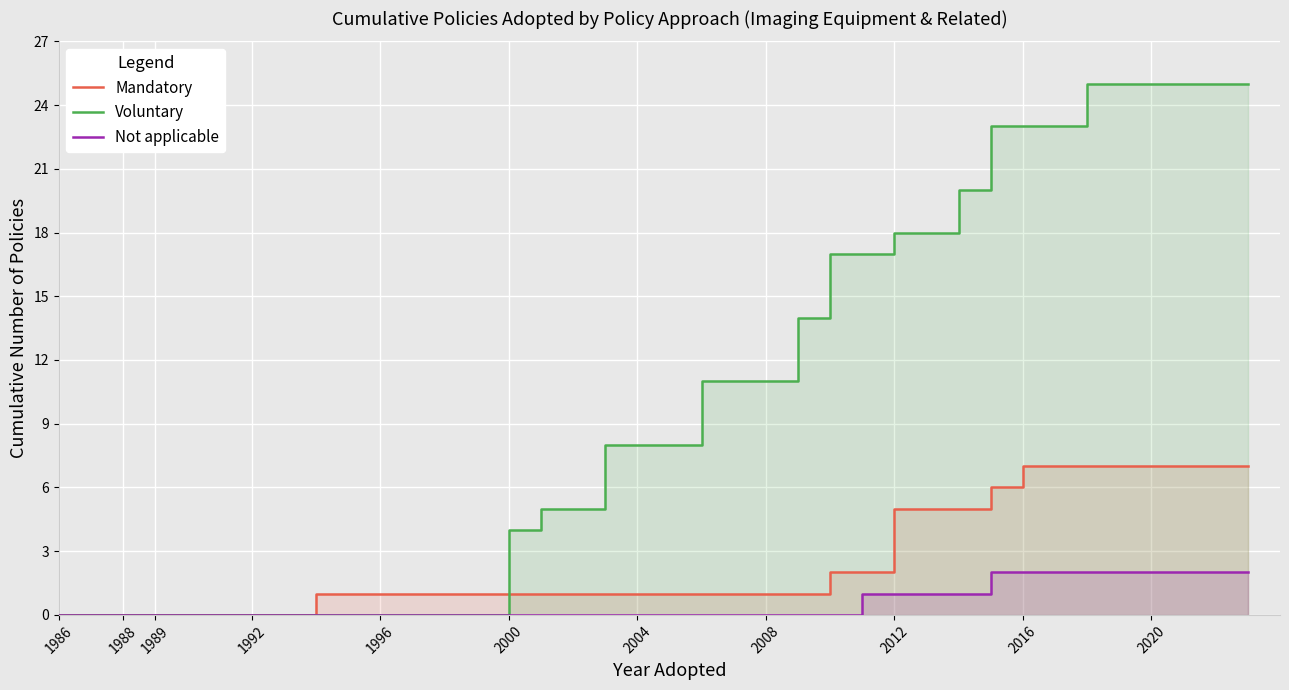

Reading left to right, what are all the values shown in this chart?

Mandatory: 0	0	0	0	0	0	0	0	1	1	1	1	1	1	1	1	1	1	1	1	1	1	1	1	2	2	5	5	5	6	7	7	7	7	7	7	7	7
Voluntary: 0	0	0	0	0	0	0	0	0	0	0	0	0	0	4	5	5	8	8	8	11	11	11	14	17	17	18	18	20	23	23	23	25	25	25	25	25	25
Not applicable: 0	0	0	0	0	0	0	0	0	0	0	0	0	0	0	0	0	0	0	0	0	0	0	0	0	1	1	1	1	2	2	2	2	2	2	2	2	2